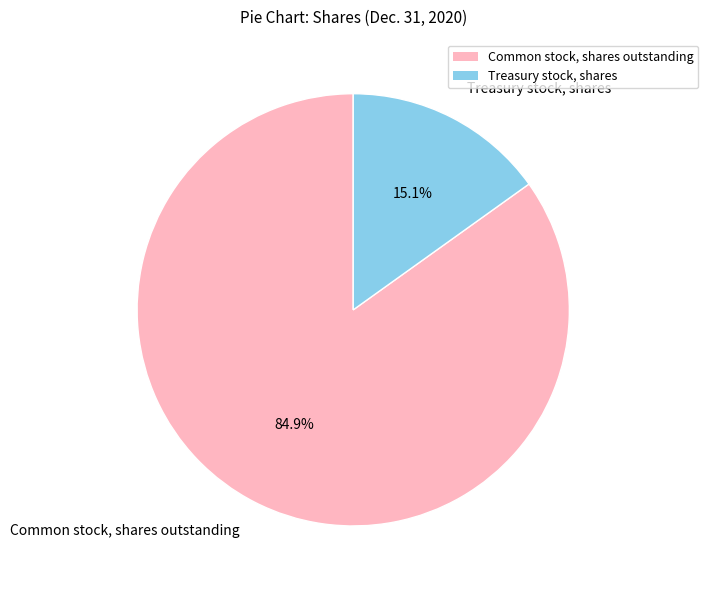

How much of the chart is everything except Treasury stock, shares?

84.9%